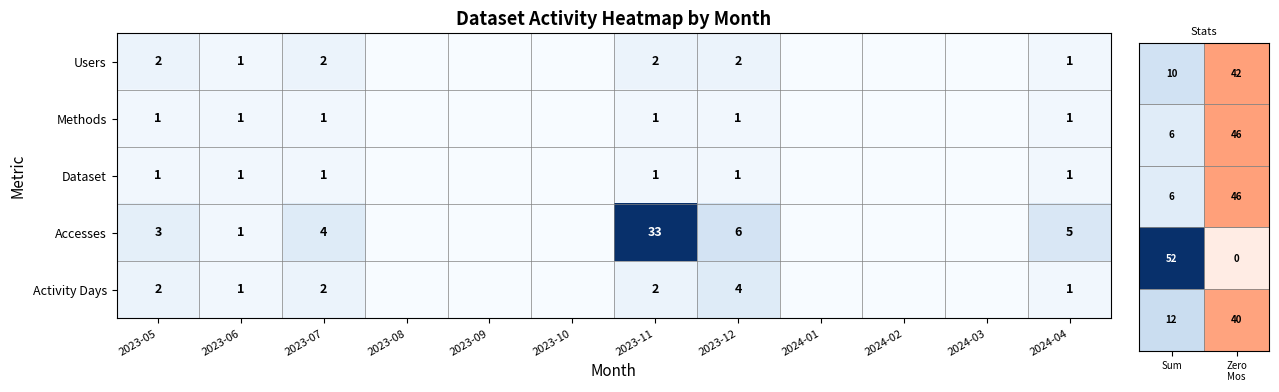

How many data points does each series have?

12